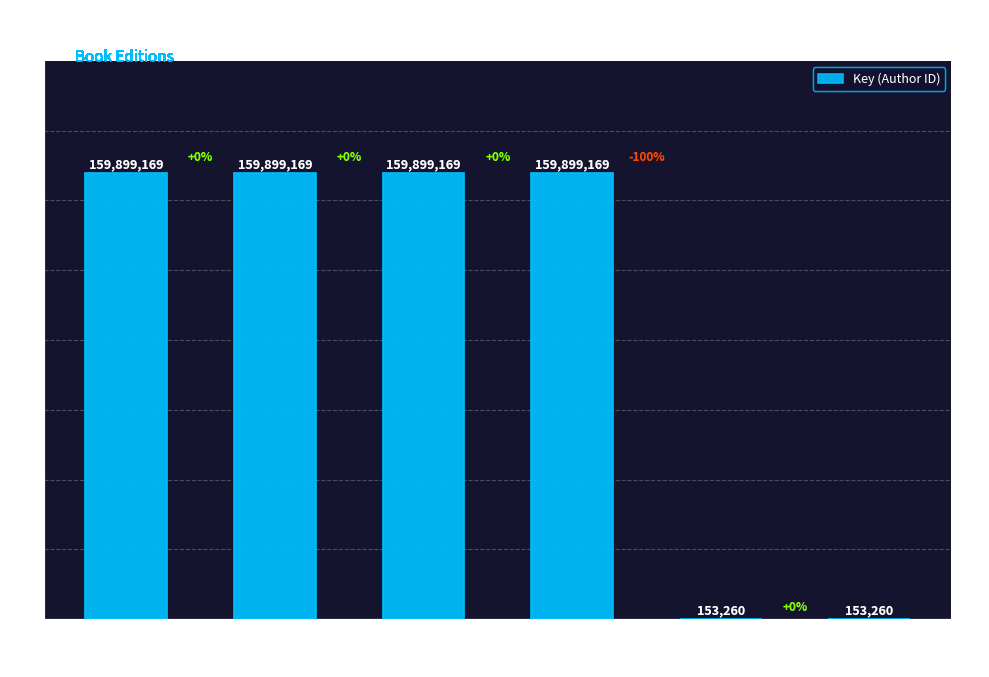

The chart shows a value of 153260 at eBook (Sick). True or false?

True